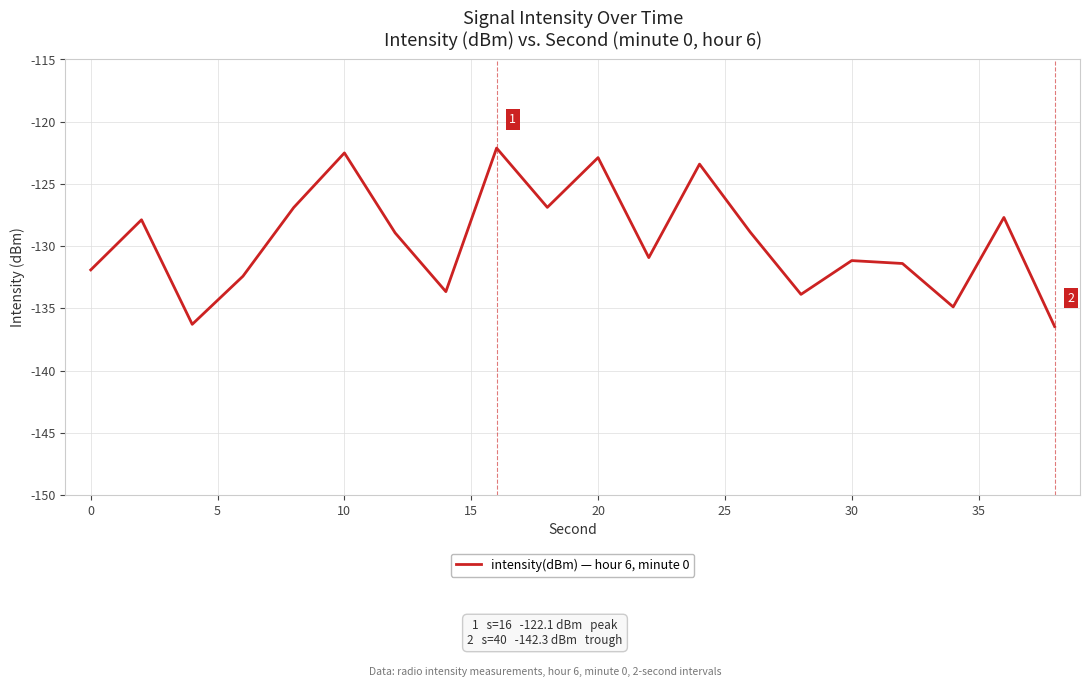

What is the greatest value displayed?

-122.1